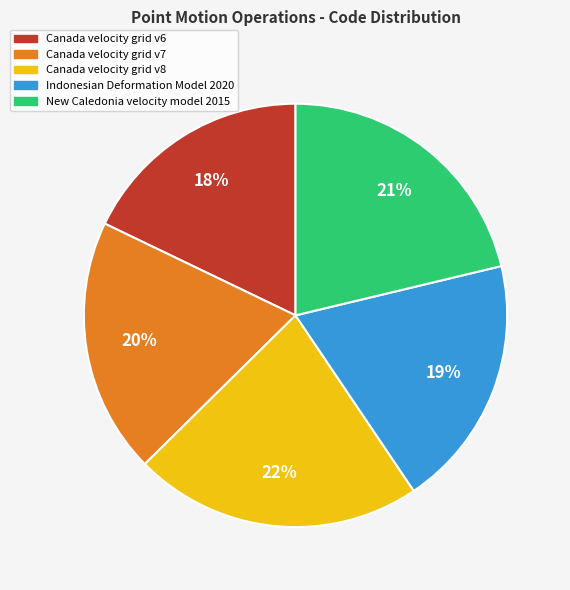

To the nearest percent, what percentage of the pie is Indonesian Deformation Model 2020?

19%